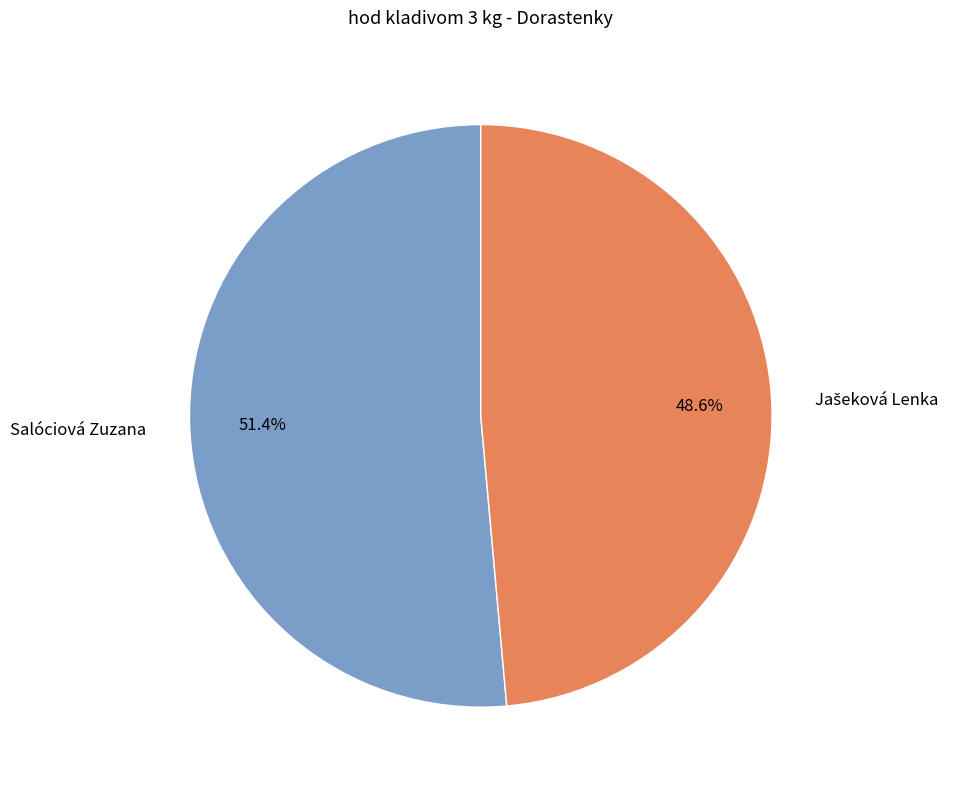

Is there any slice that represents more than half of the pie?

Yes